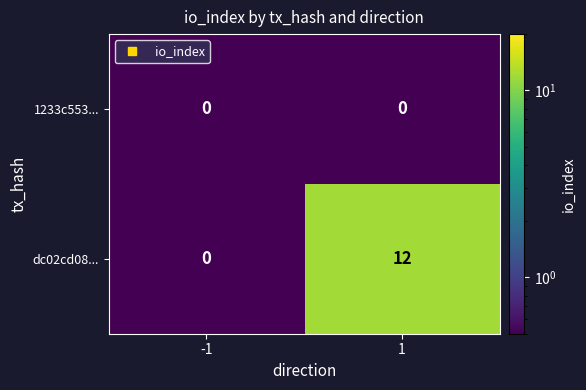

Which series has the largest total across all categories?

dc02cd08...